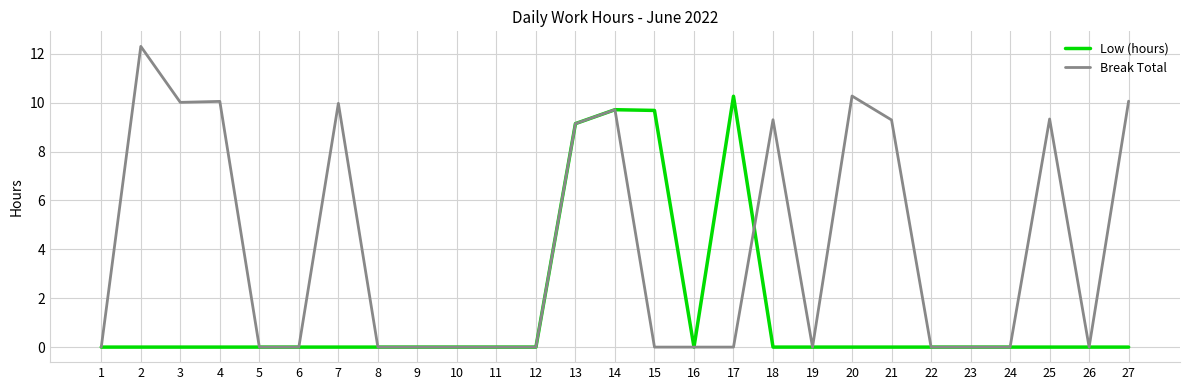

List the series in order of their overall mean, highest first.

Break Total, Low (hours)